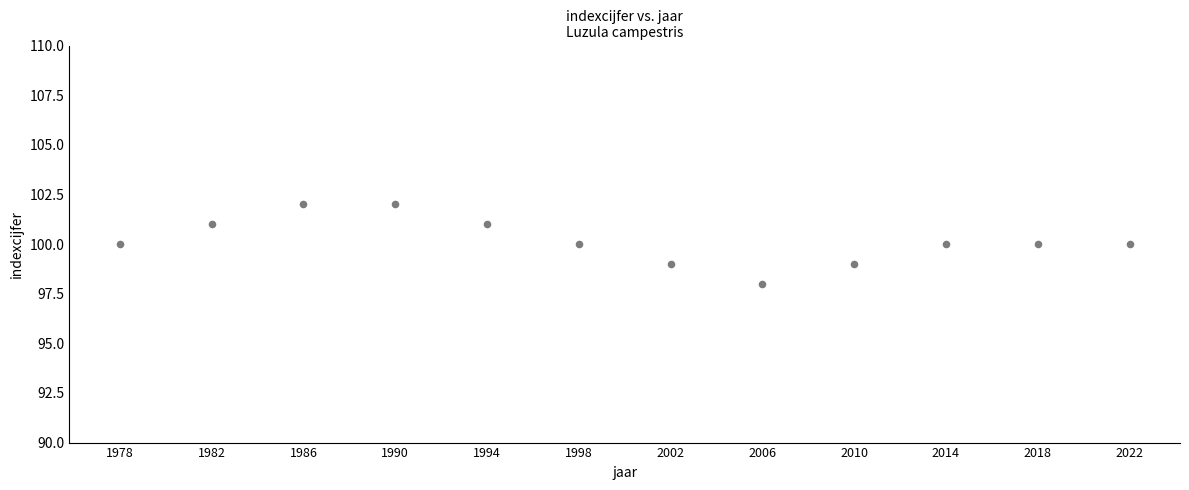

What is the average Y value?

100